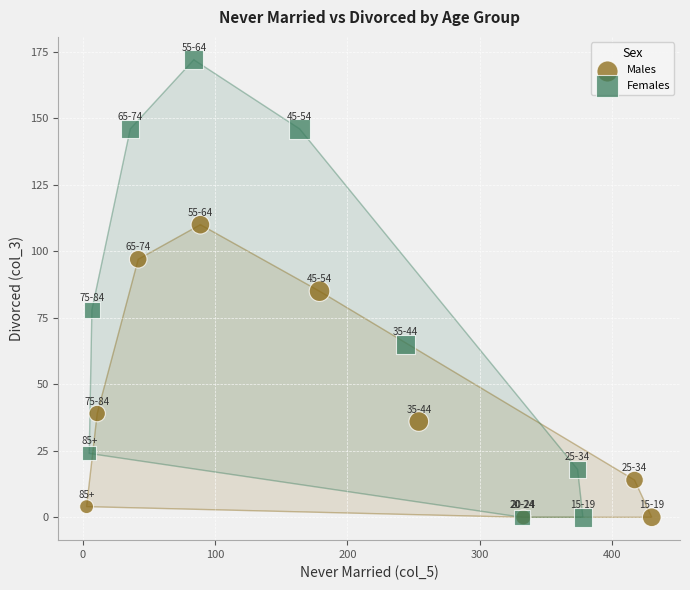

Which series has the widest spread of Y values?

Females